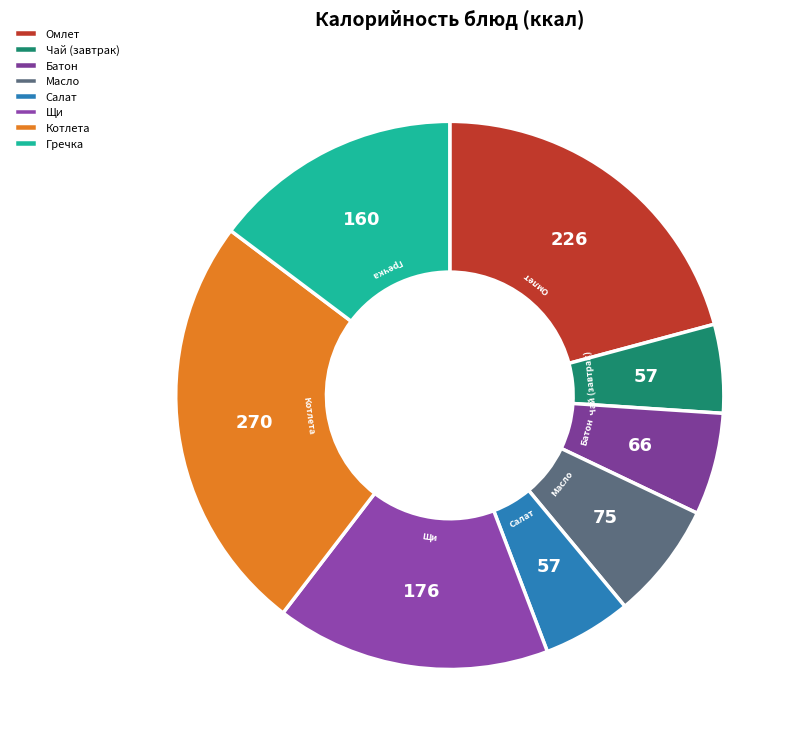

Does Котлета represent more than half of the total?

No